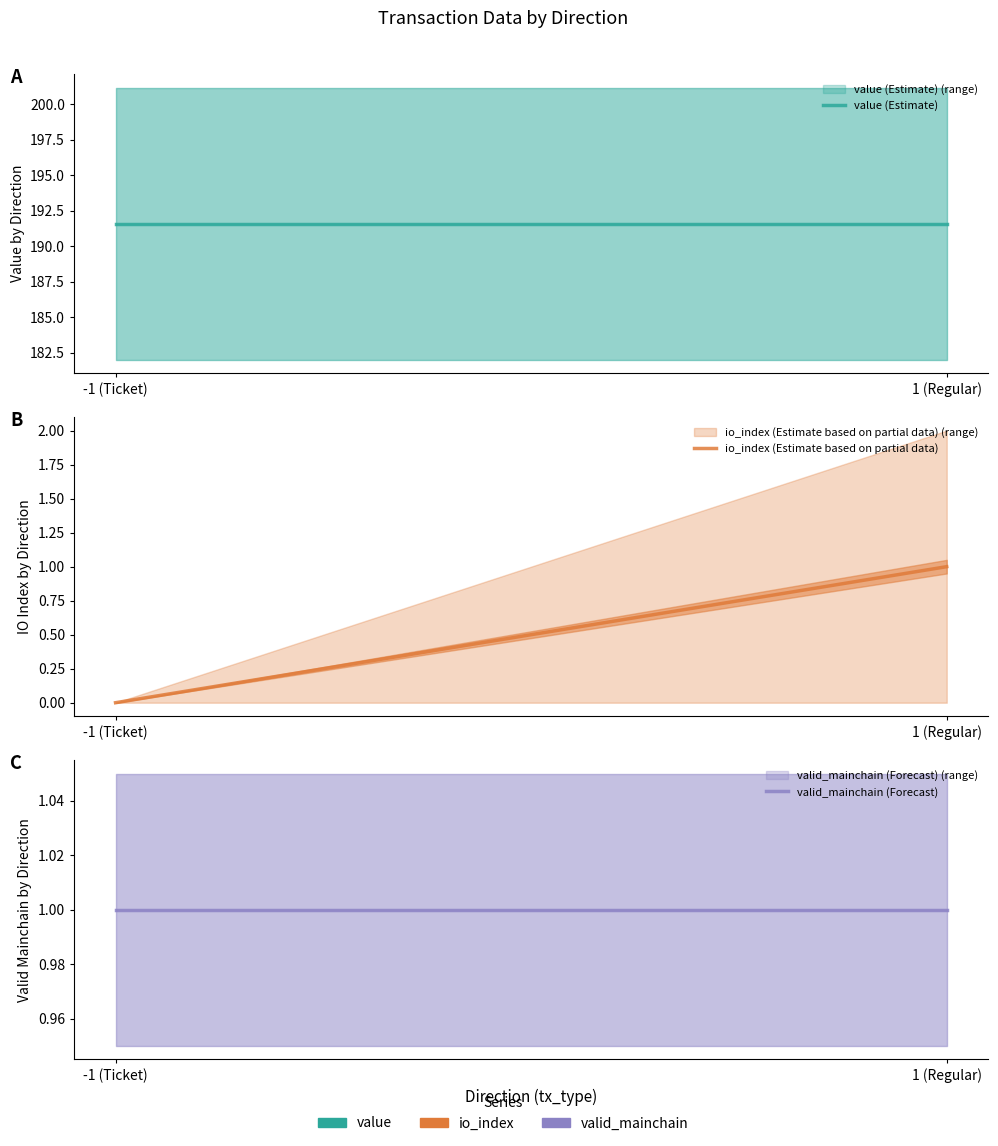

Count the io_index (Estimate based on partial data) values in the range 0 to 1.

2